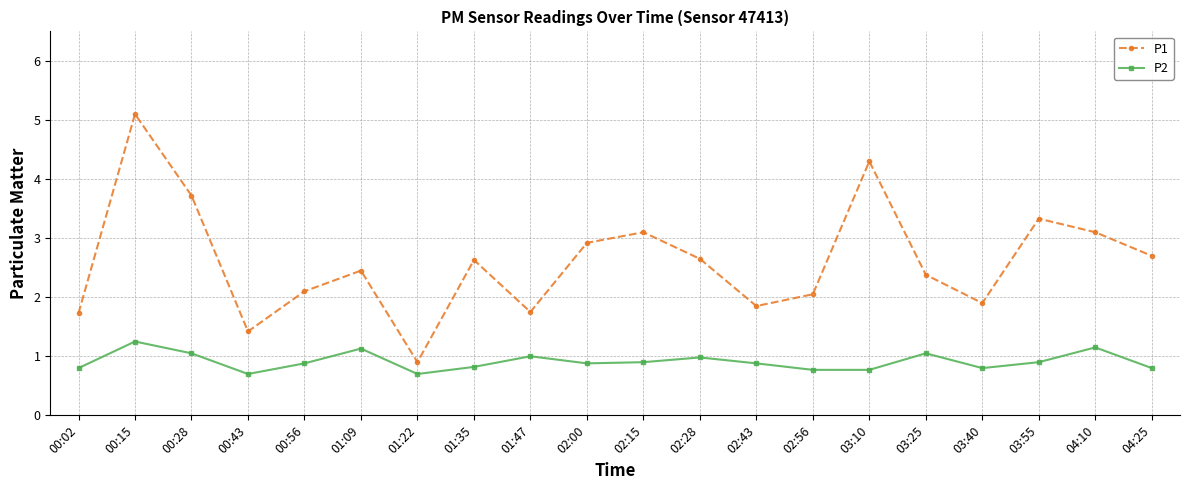

Which series has the largest total across all categories?

P1